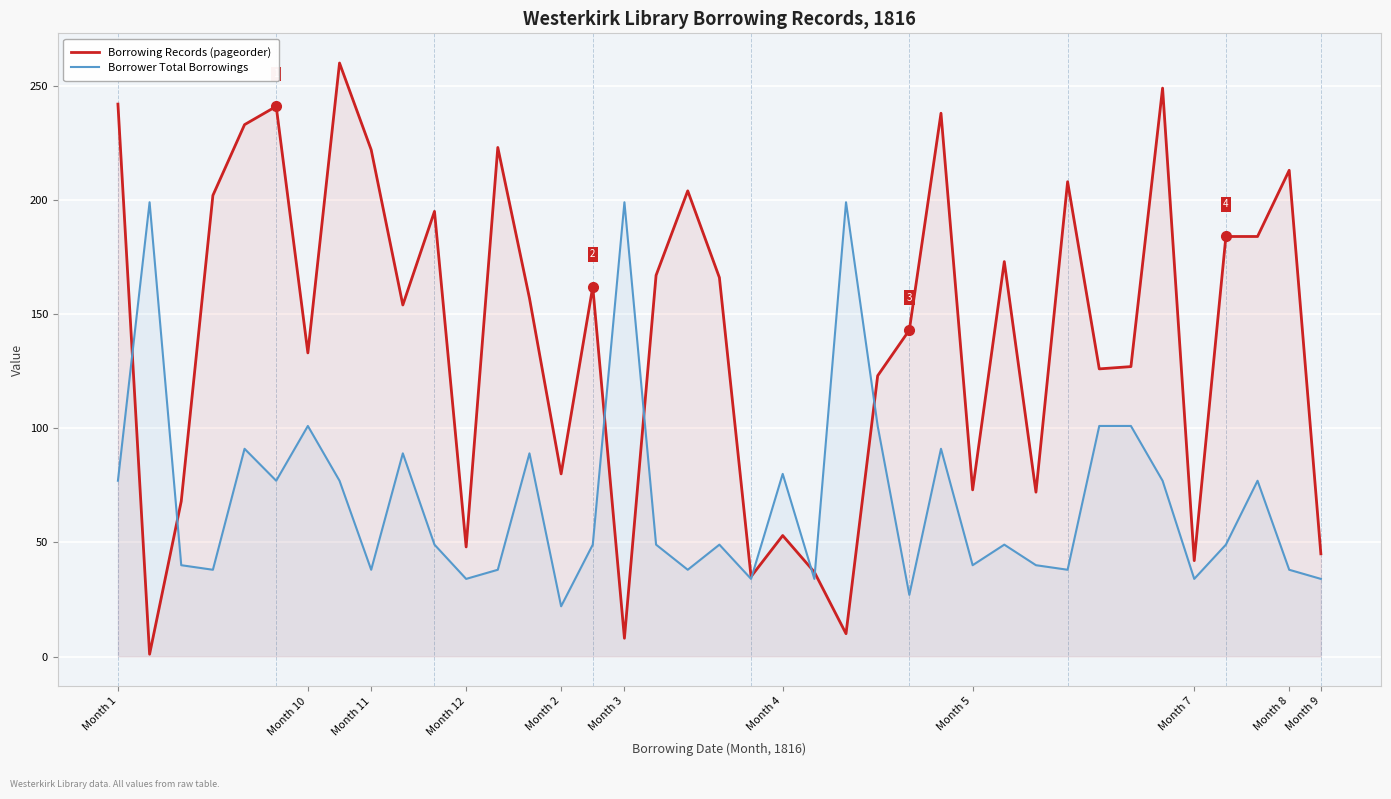

Which has a higher value, 18 or 12?

12